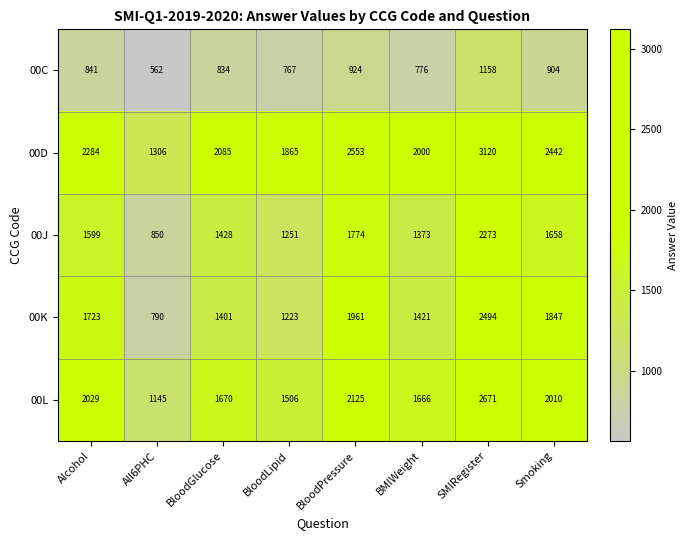

Where is 00D nearest to the value 2213?

Alcohol